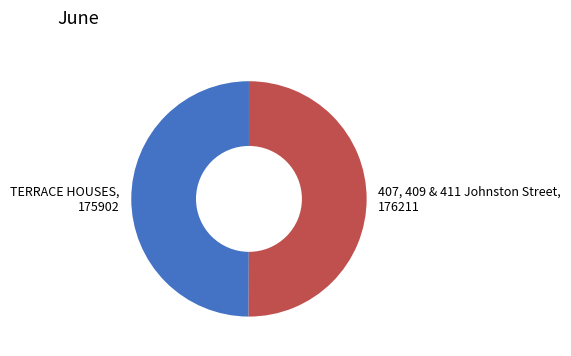

True or false: TERRACE HOUSES, 175902 accounts for 43% of the total.

False